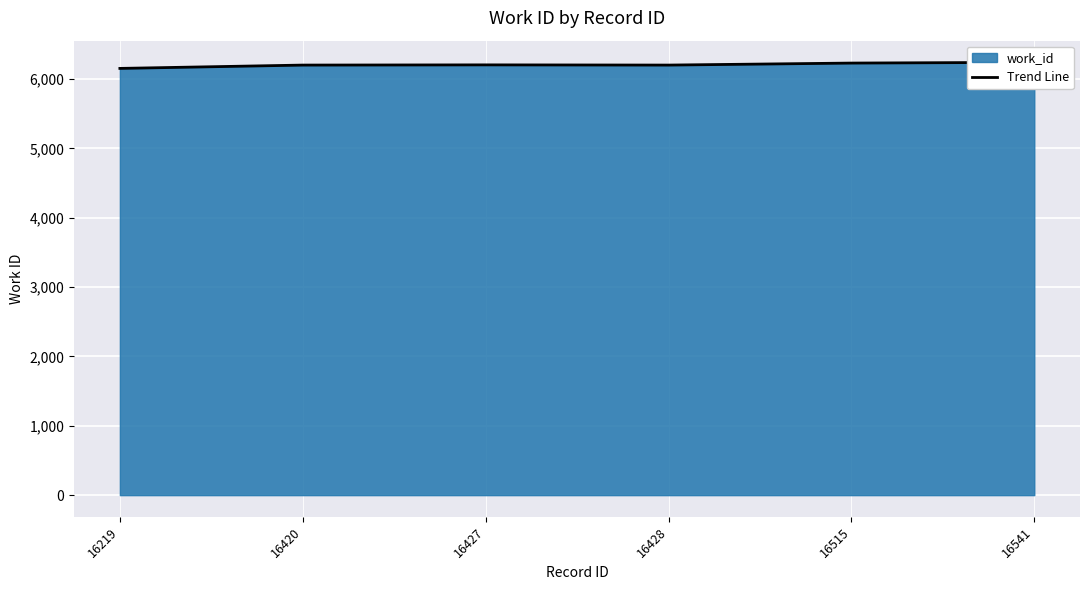

What is the minimum value shown in the chart?

6155